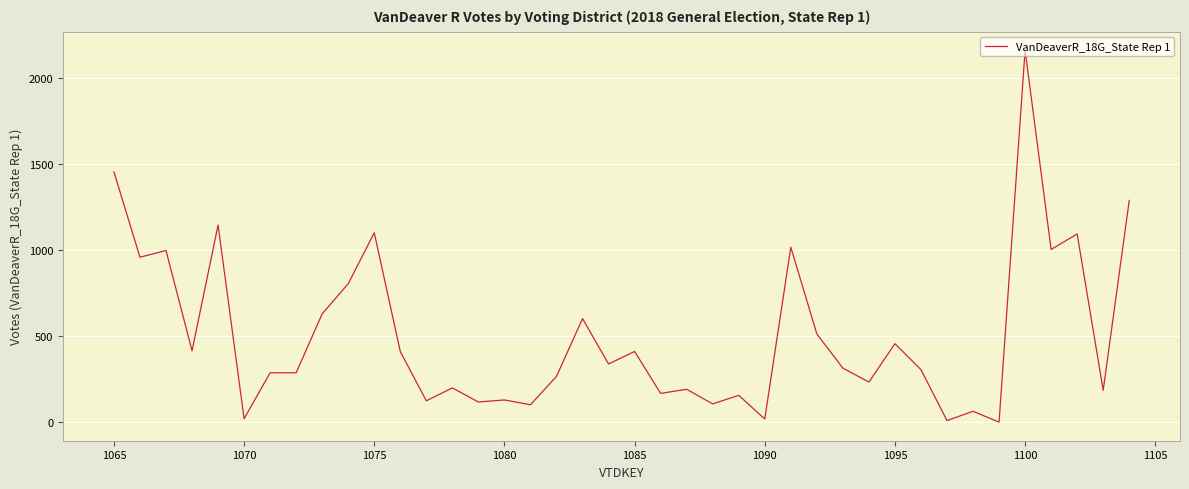

What is the greatest value displayed?

2162